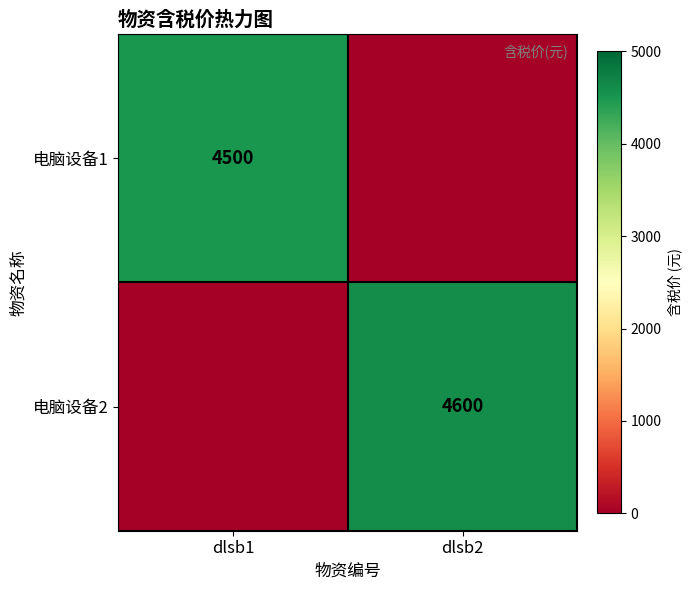

The value of 电脑设备1 at dlsb1 is 4500. True or false?

True